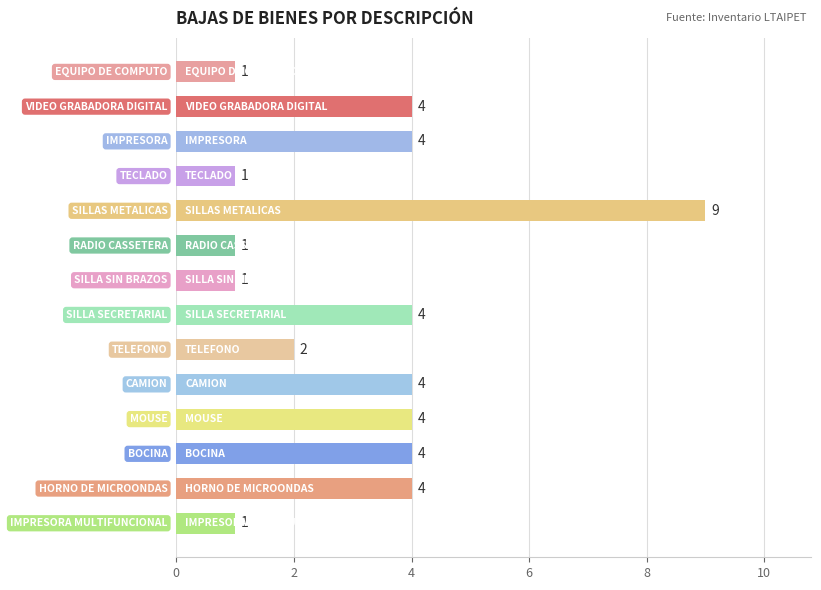

What is the smallest value displayed?

1